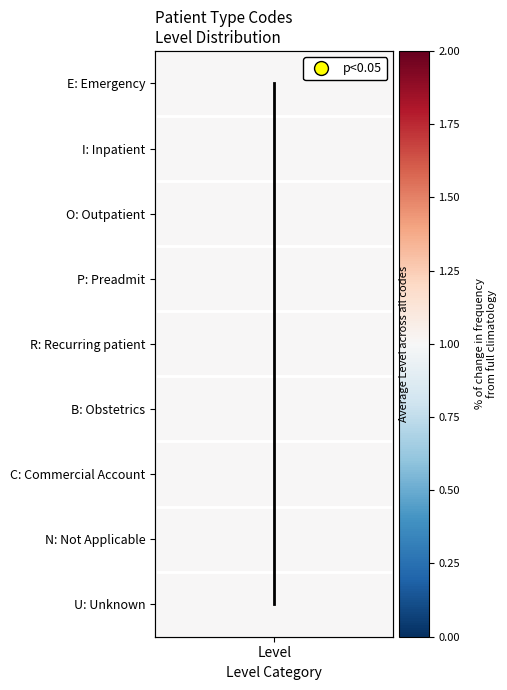

Reading left to right, transcribe all the data shown in this chart.

0	1	2	3	4	5	6	7	8